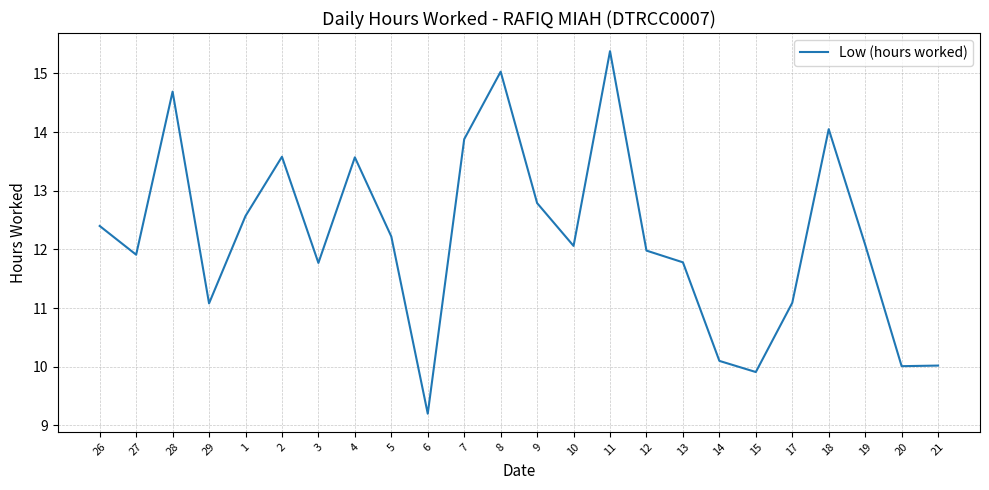

What is the sum of the values at 7 and 12?

25.9